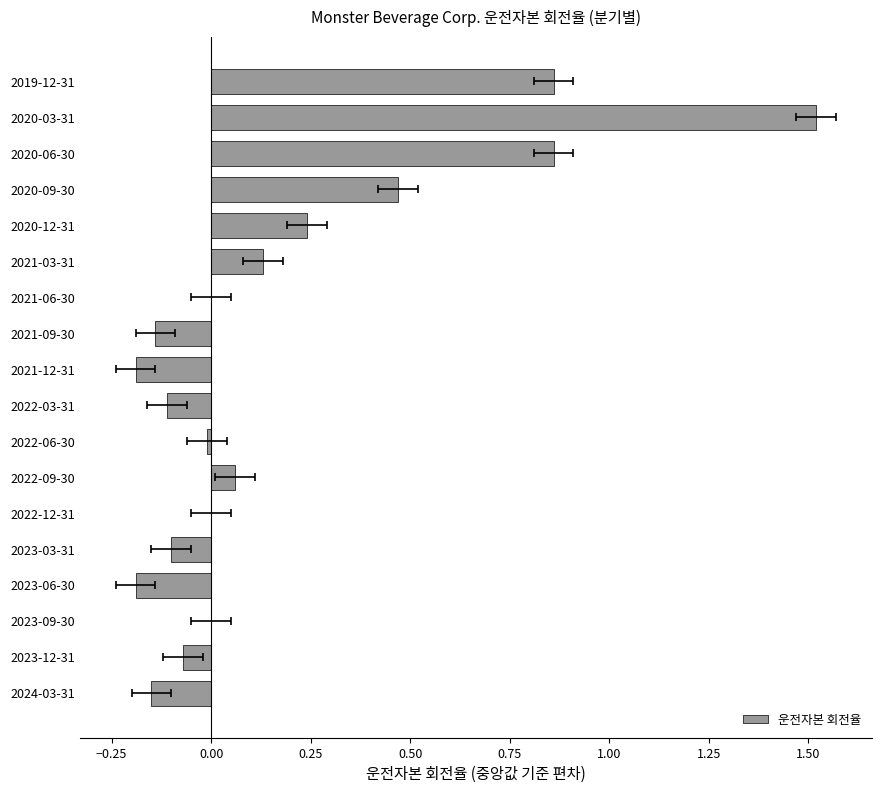

Which has a higher value, 2020-03-31 or 2022-12-31?

2020-03-31